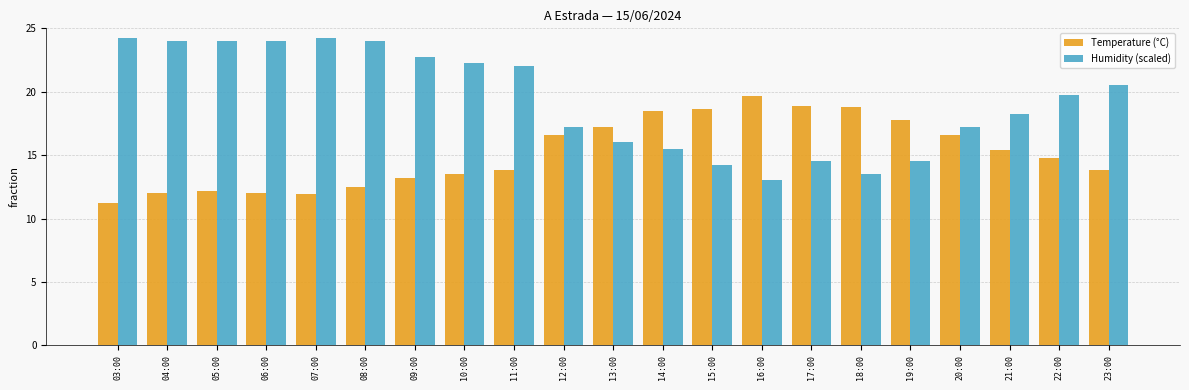

What is the label of the 20th bar from the right?

04:00